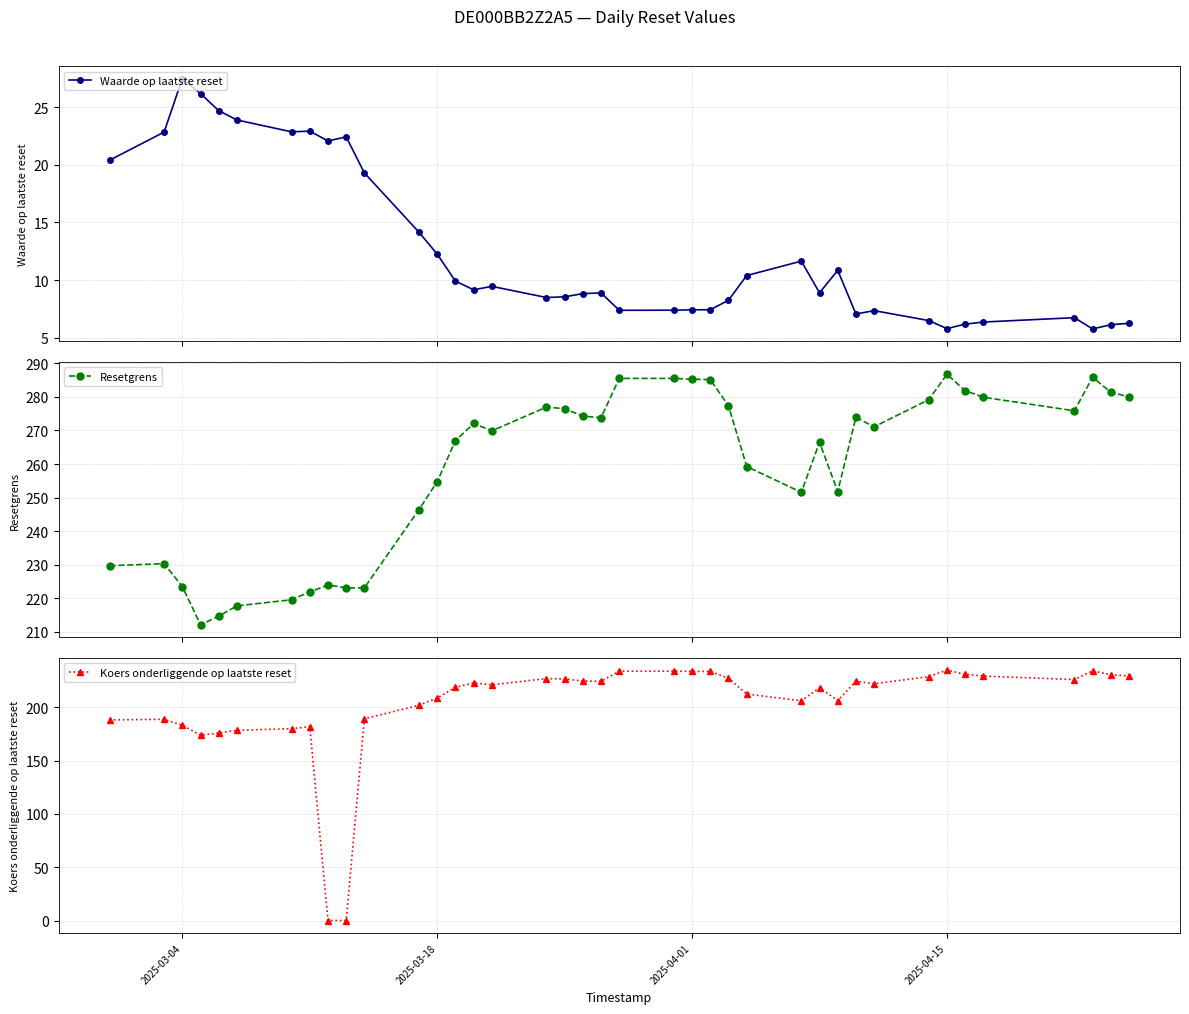

What is the maximum value for Waarde op laatste reset?

27.5